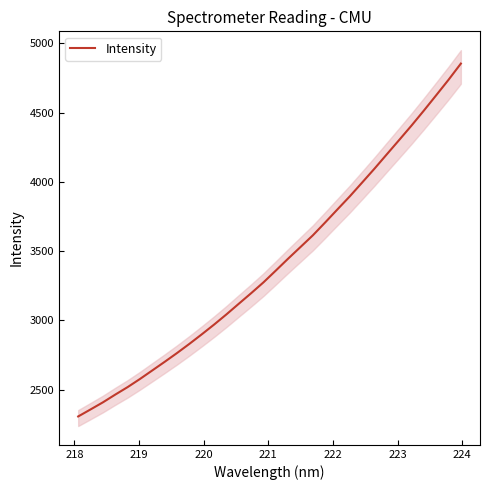

How many lines are shown in the chart?

1